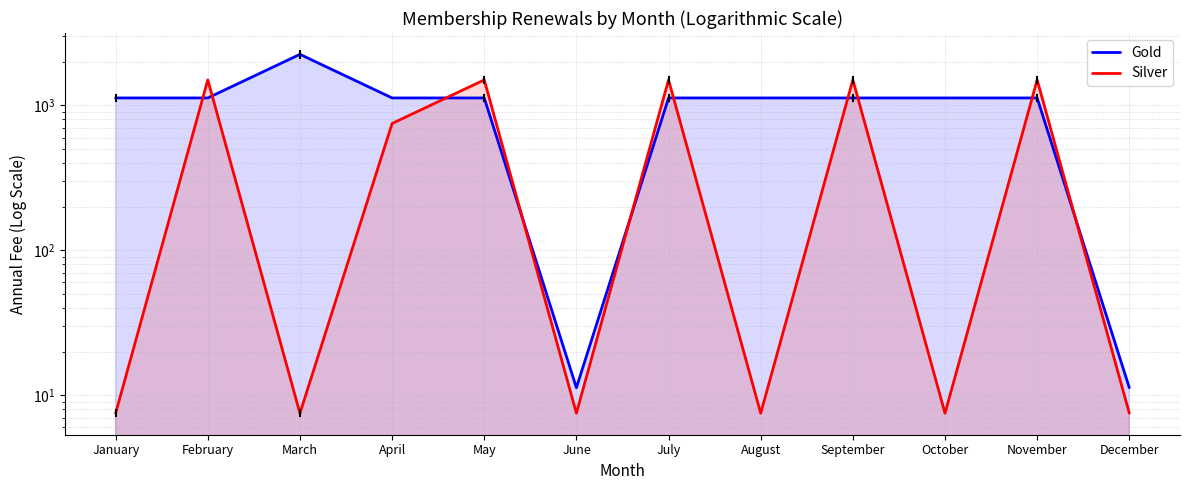

True or false: Gold has a value of 16.2 at June.

False